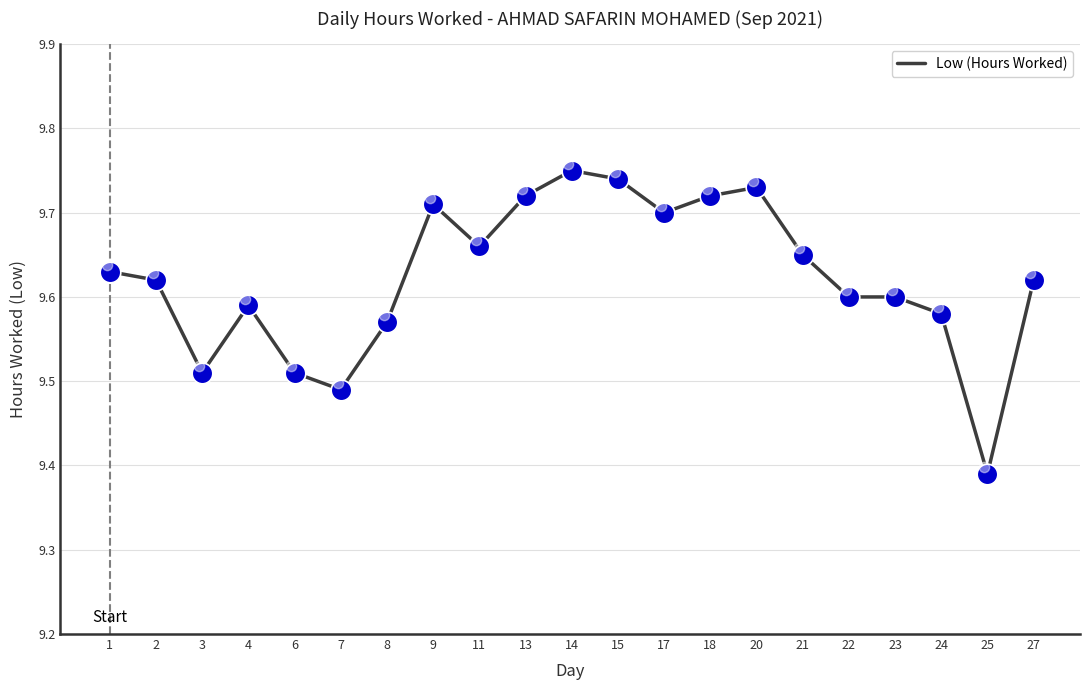

Which has a higher value, 27 or 21?

21